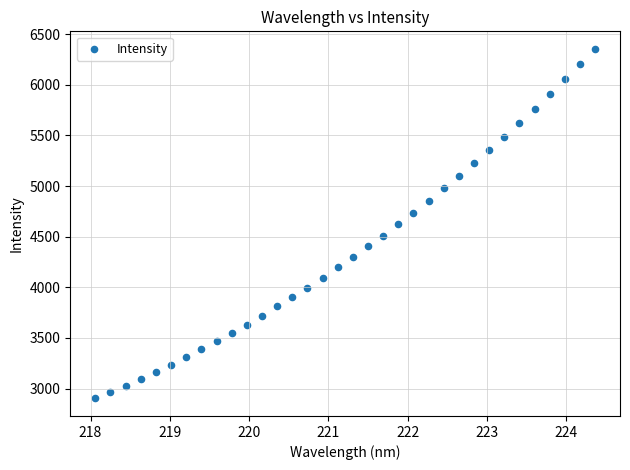

What is the range of Y values (max minus min)?

3451.7